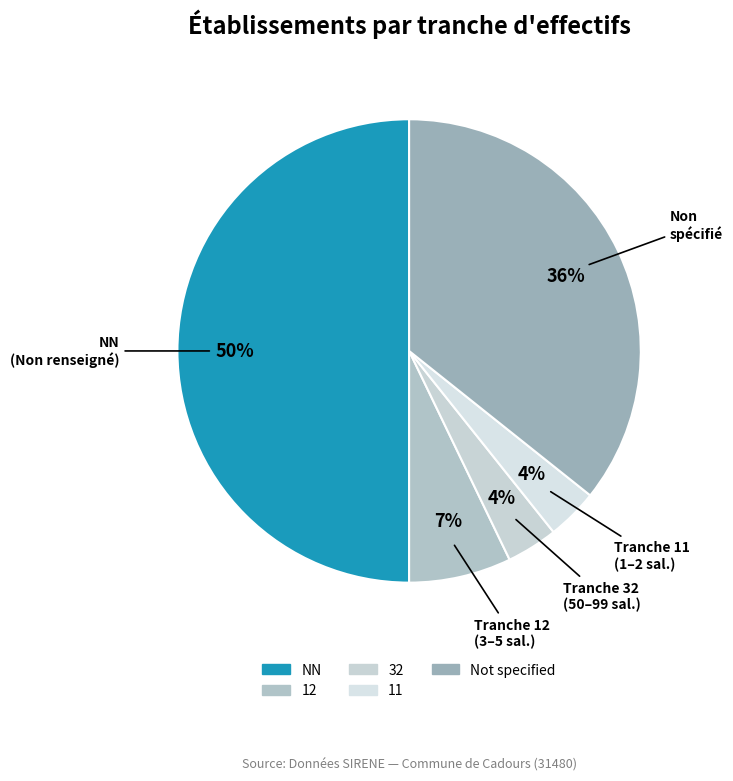

To the nearest percent, what is the average slice percentage?

20%